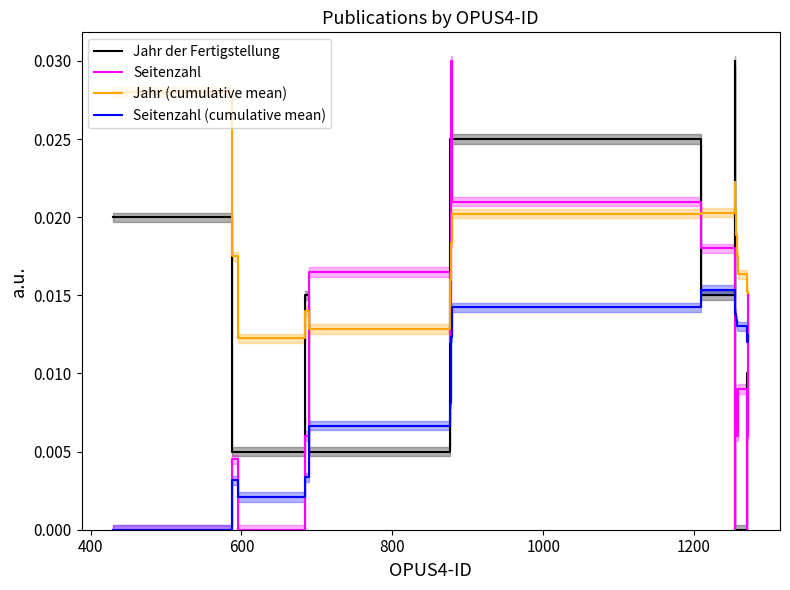

True or false: Jahr der Fertigstellung and Jahr (cumulative mean) intersect in this chart.

True